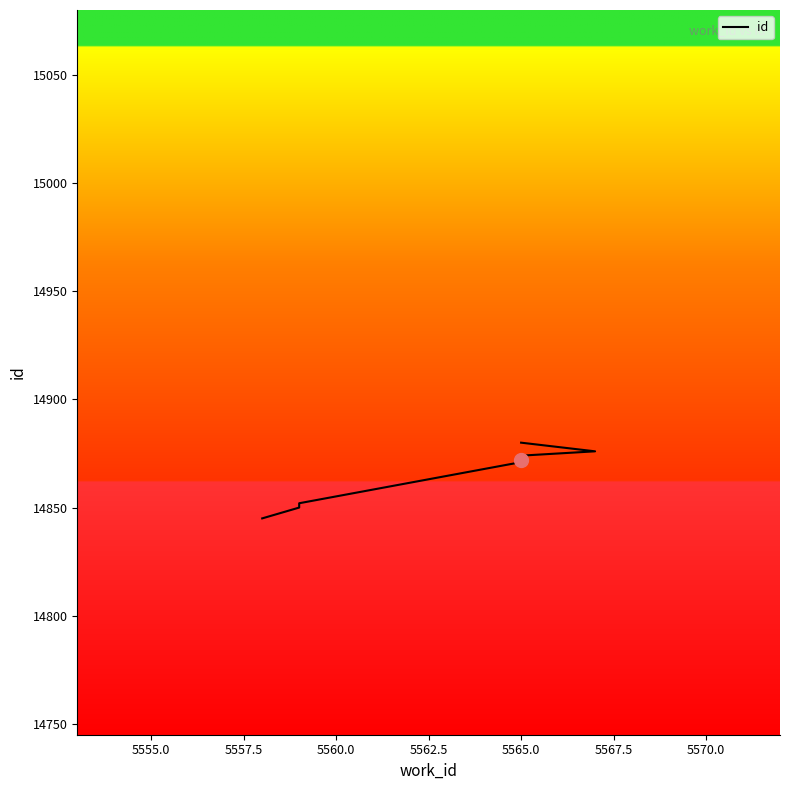

Reading right to left, list all the values displayed in this chart.

14880	14876	14874	14873	14872	14871	14852	14851	14850	14845